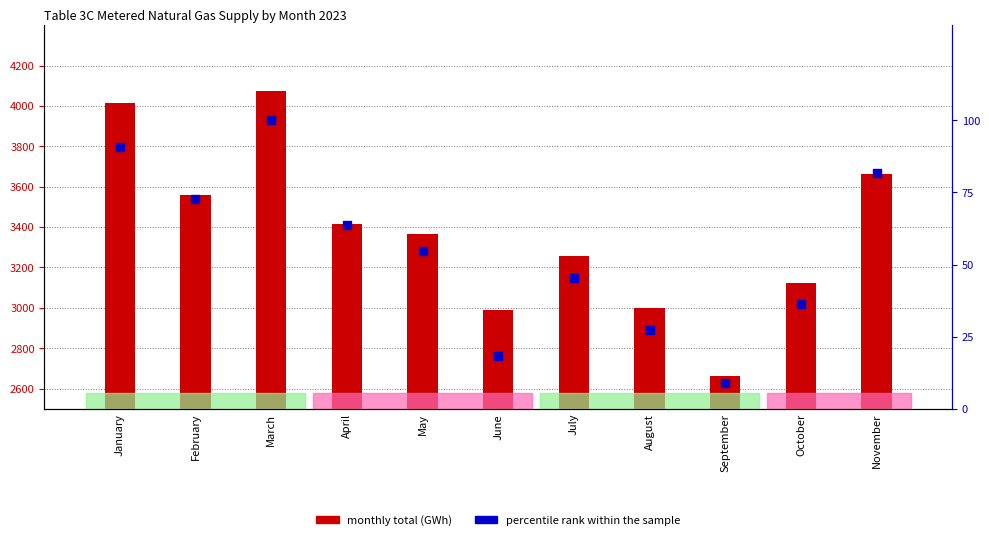

What are all the series names shown in the legend?

monthly total (GWh), percentile rank within the sample